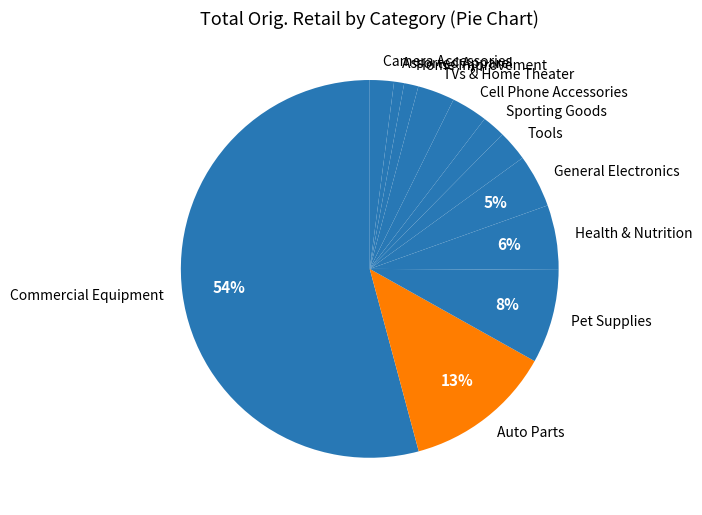

Do Assorted Apparel and Camera Accessories together represent more than half of the pie?

No